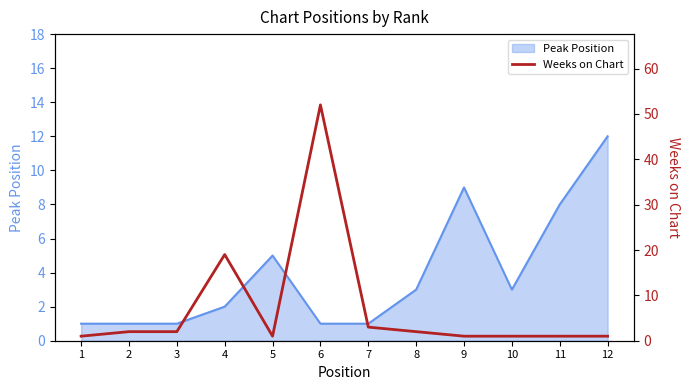

The Peak Position series shows 1 at 8. True or false?

False